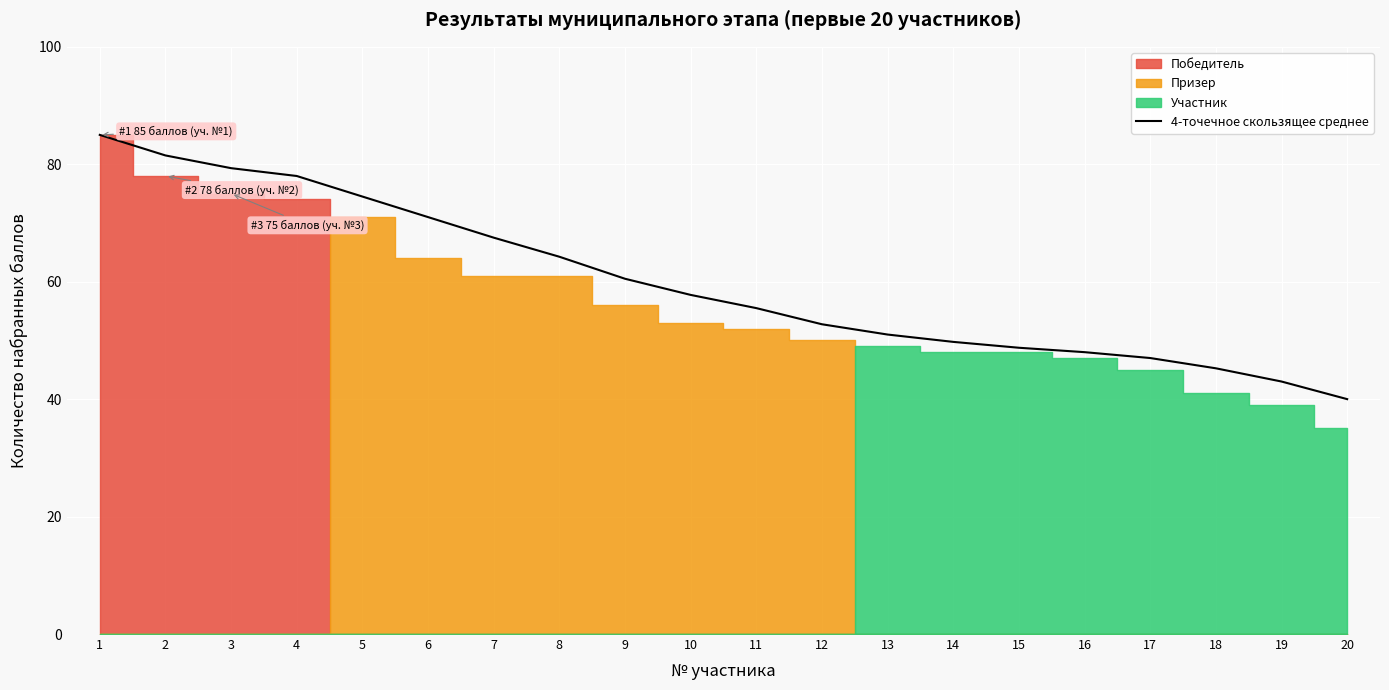

What is the difference between the values at 12 and 13?

1.8